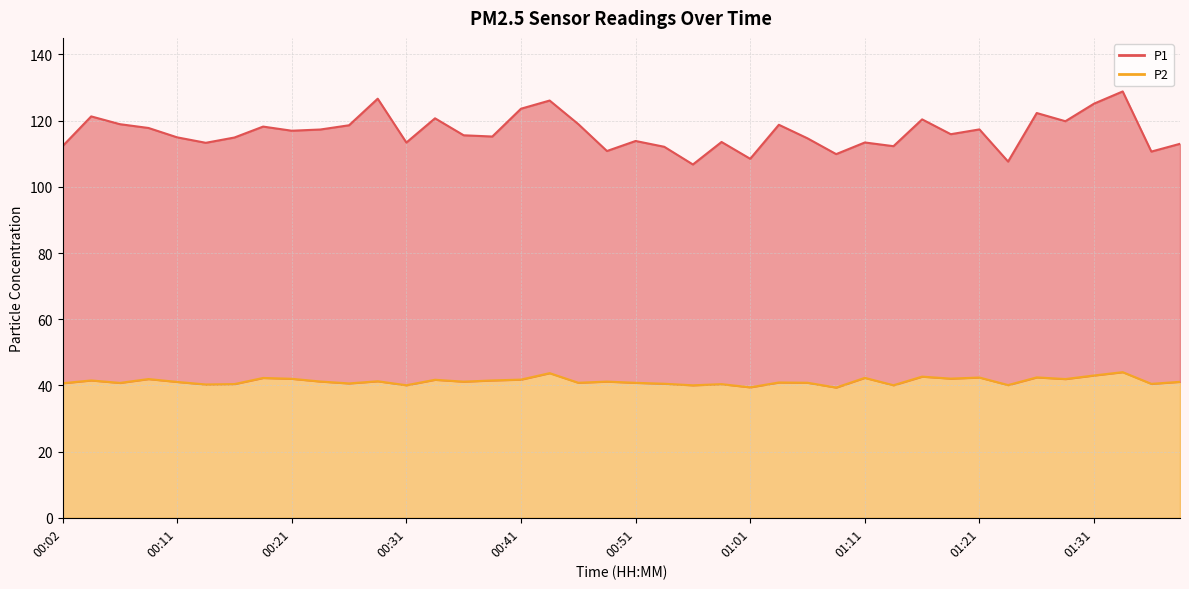

True or false: P2 line and P1 line intersect in this chart.

False